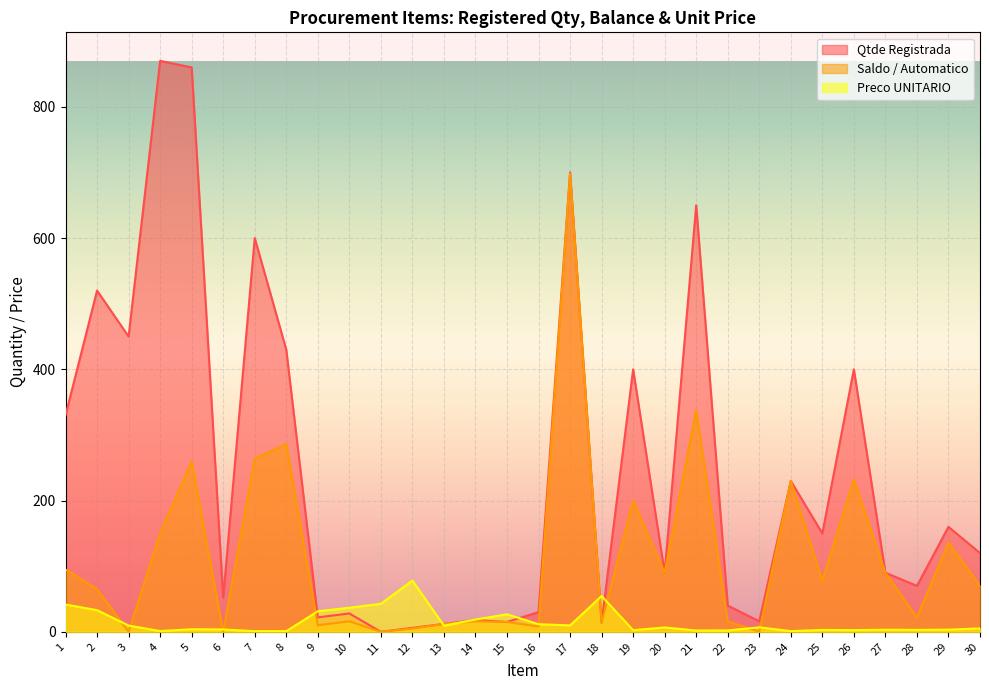

Which label corresponds to the smallest value in the chart?

11